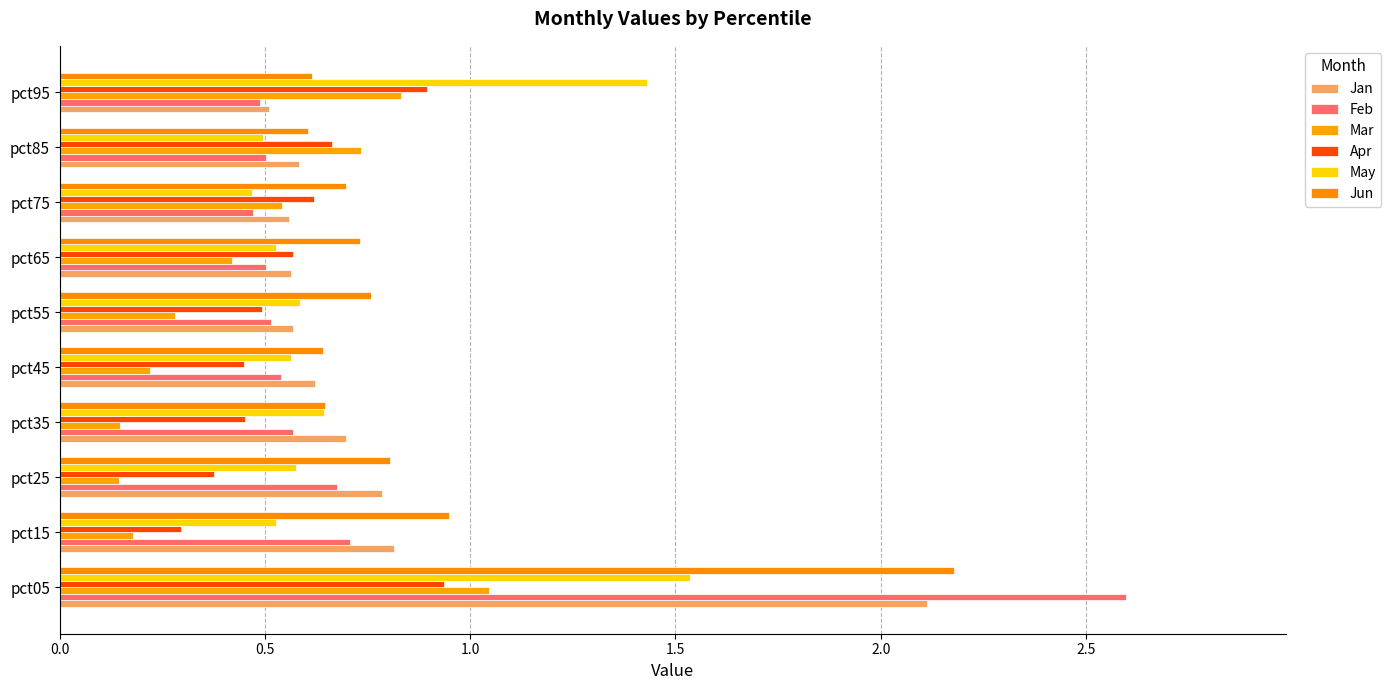

What is the minimum value for Jun?

0.6